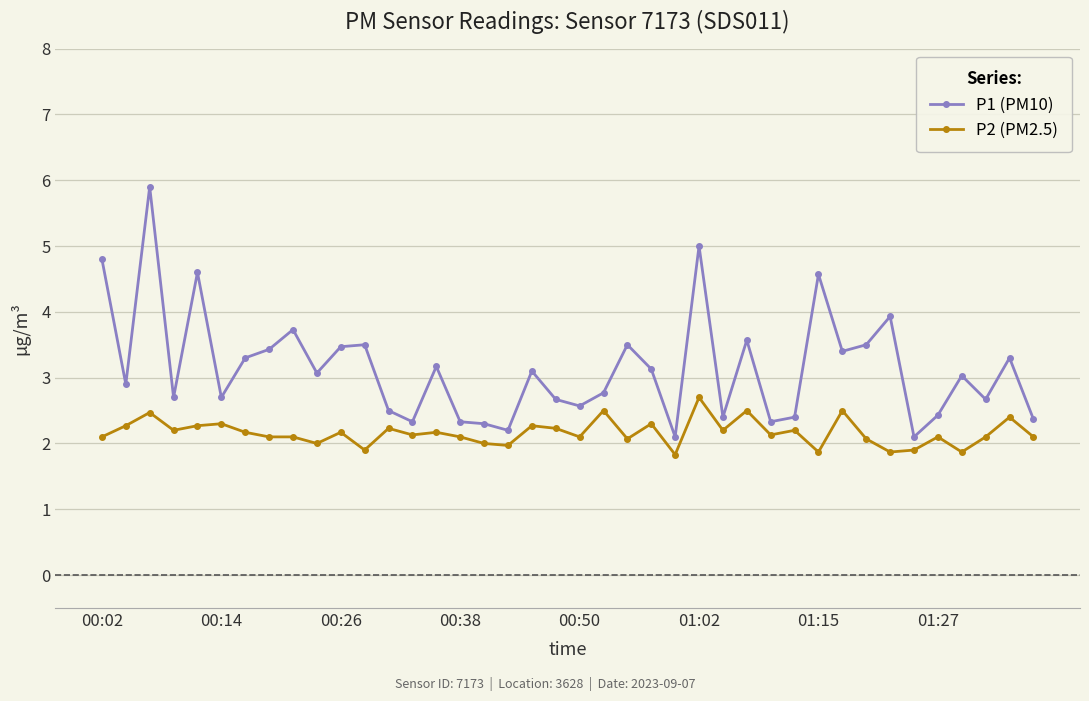

What is the minimum value shown in the chart?

1.8